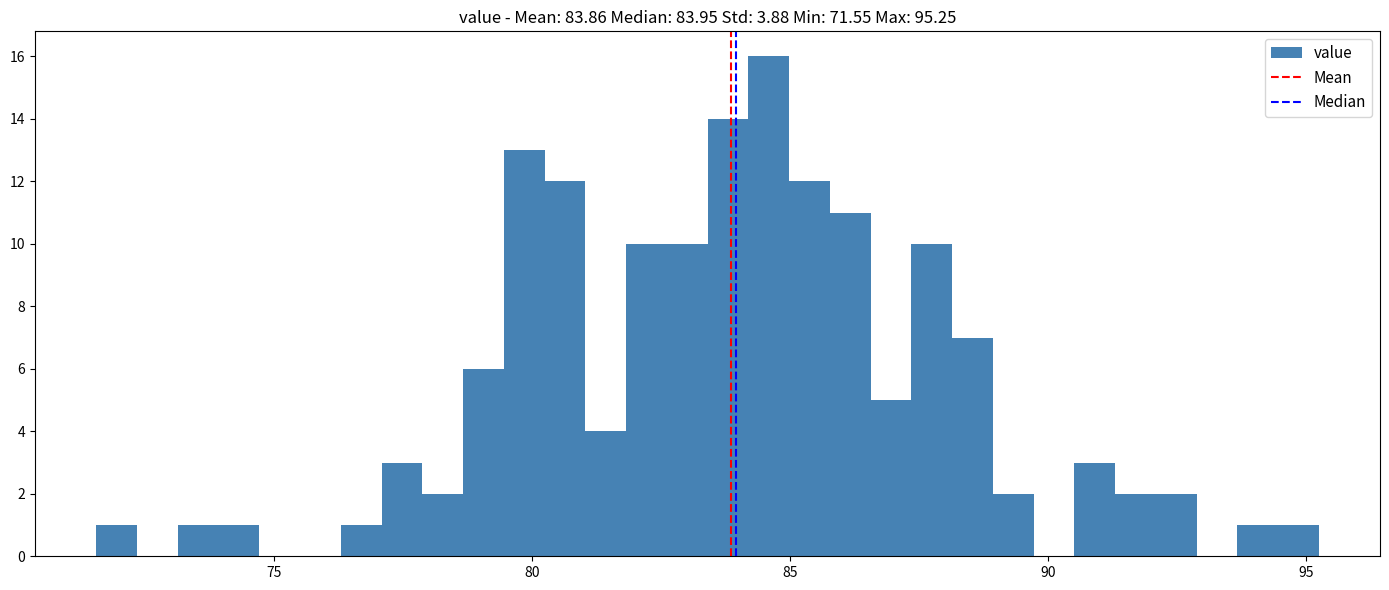

Around what value on the x-axis is the tallest bar? Give the approximate position of its centre, as read against the axis.

84.5